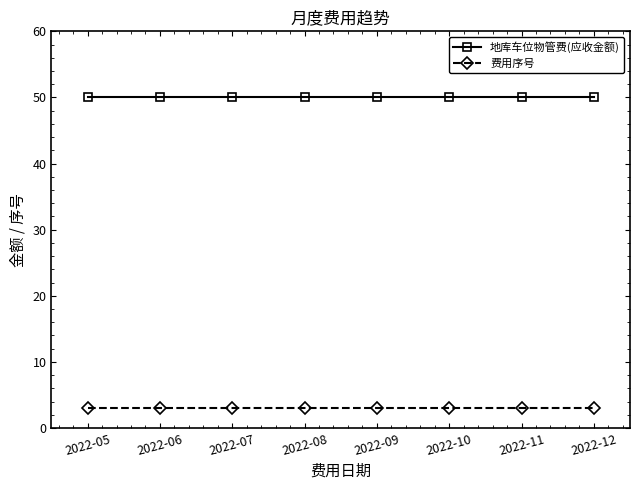

True or false: 费用序号 and 地库车位物管费(应收金额) cross at least once.

False